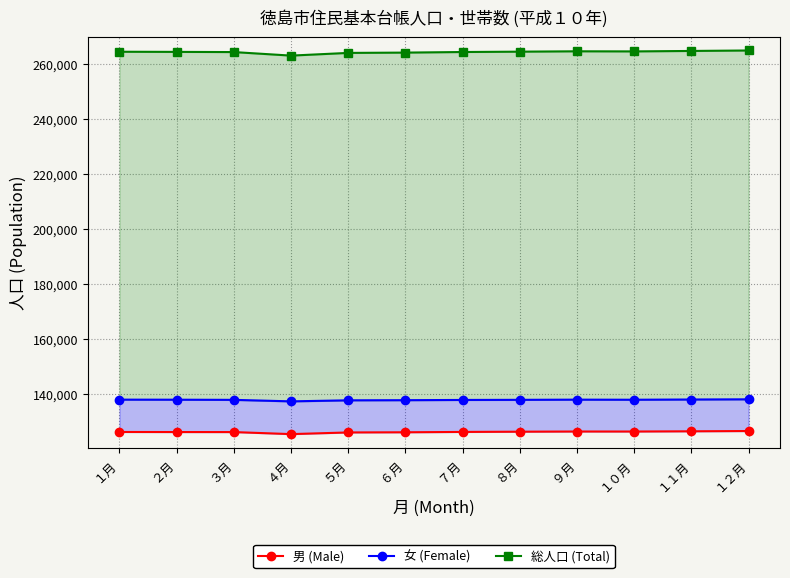

At which label is 男 (Male) closest to 126085?

５月